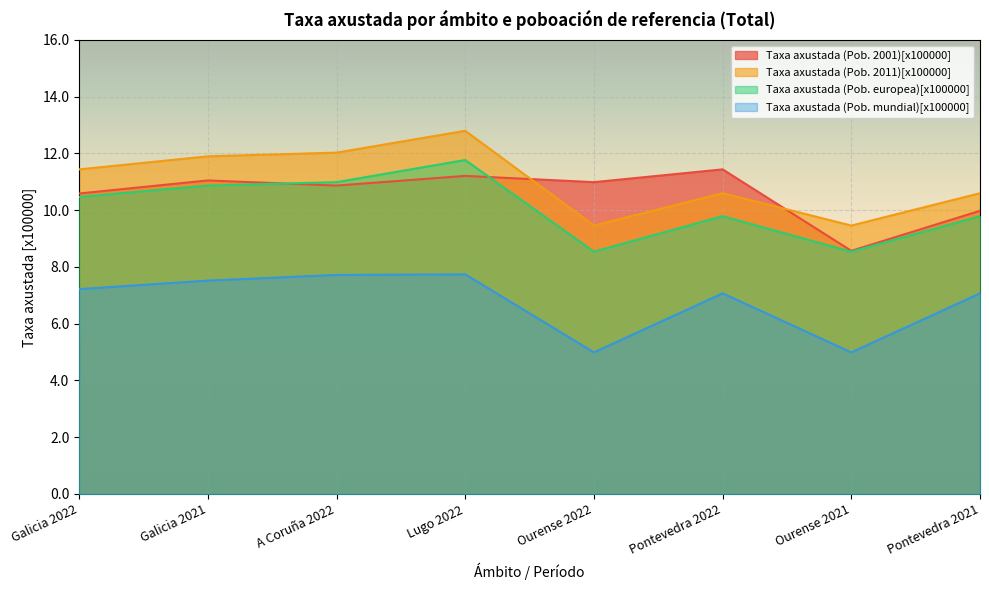

What is the average value of the Taxa axustada (Pob. mundial)[x100000] series?

6.8